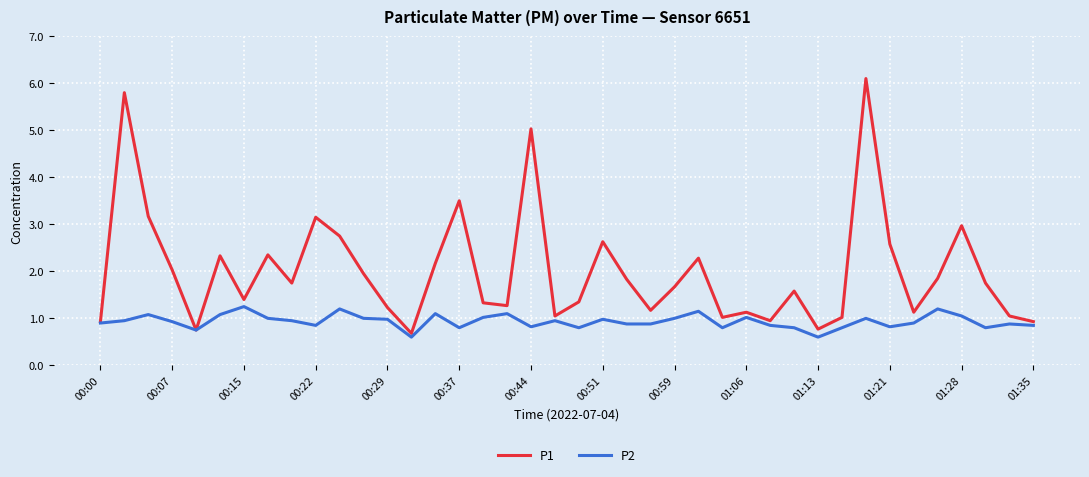

Which series has the largest range (max minus min)?

P1